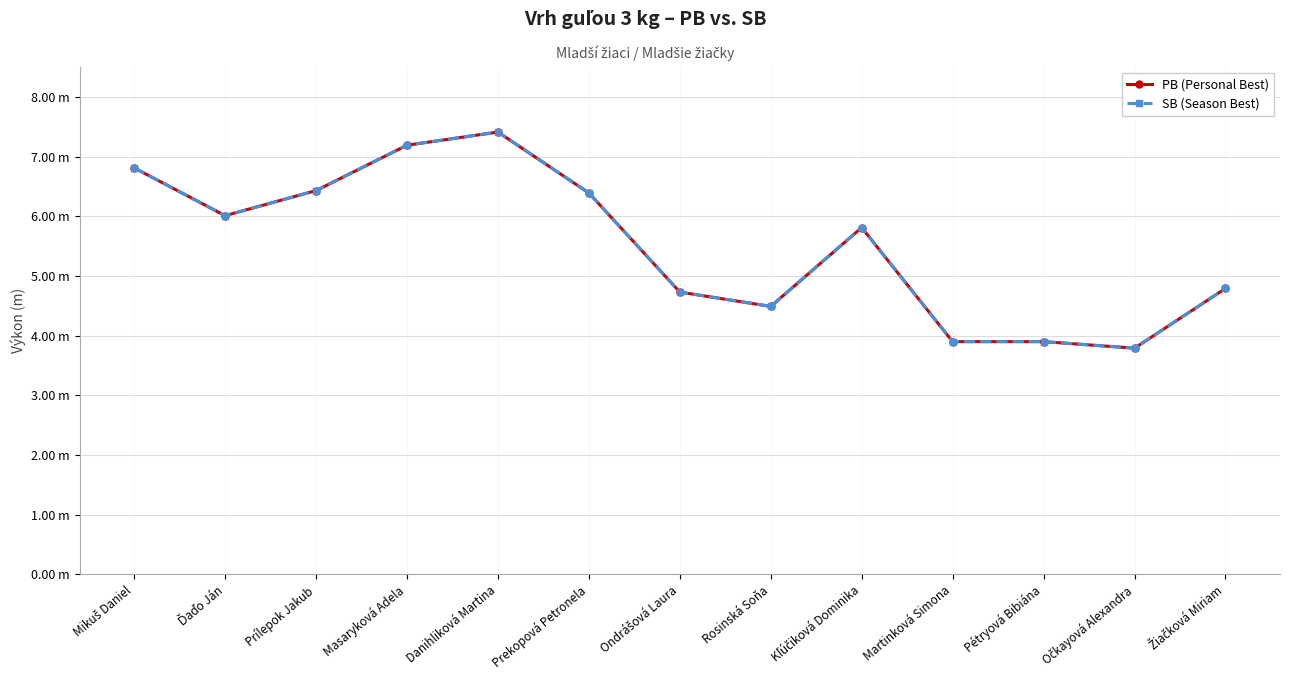

Is the value of SB (Season Best) at Mikuš Daniel greater than the value of PB (Personal Best) at Rosinská Soňa?

Yes